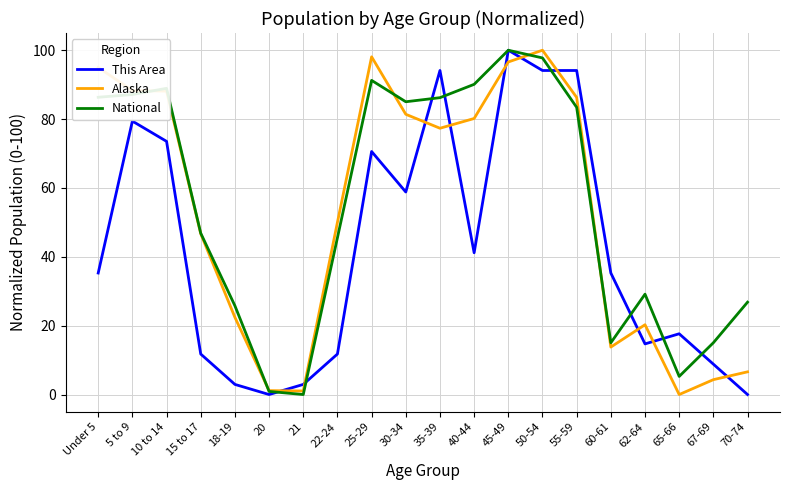

Does the chart have visible grid lines?

Yes